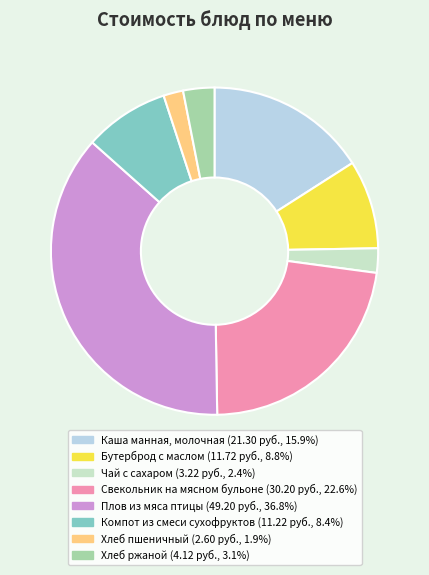

How many slices are in this pie chart?

8